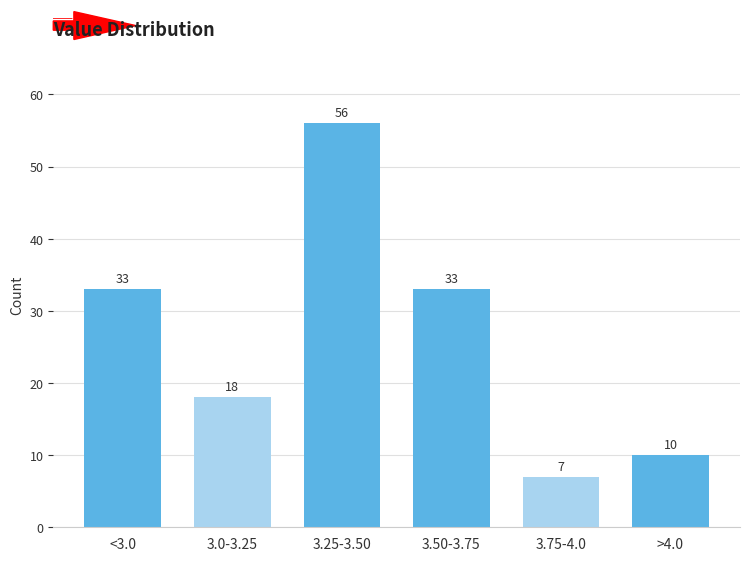

Reading left to right, extract all data points from this chart.

<3.0=33	3.0-3.25=18	3.25-3.50=56	3.50-3.75=33	3.75-4.0=7	>4.0=10